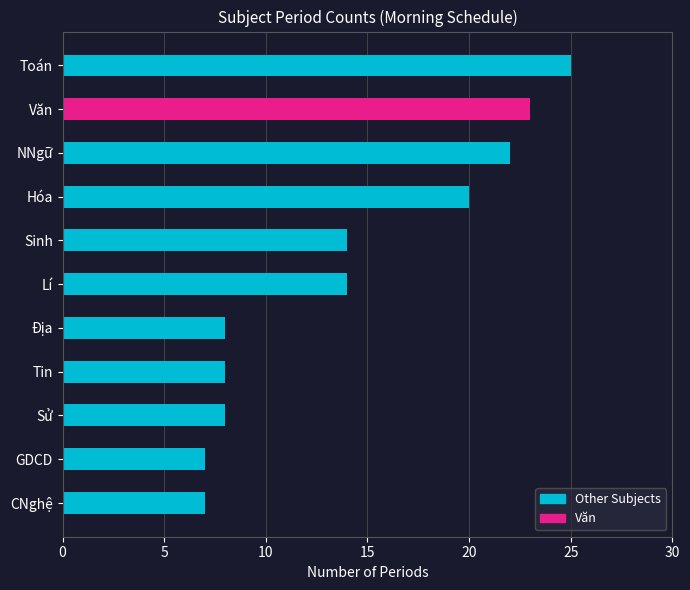

Read the value at Hóa.

20